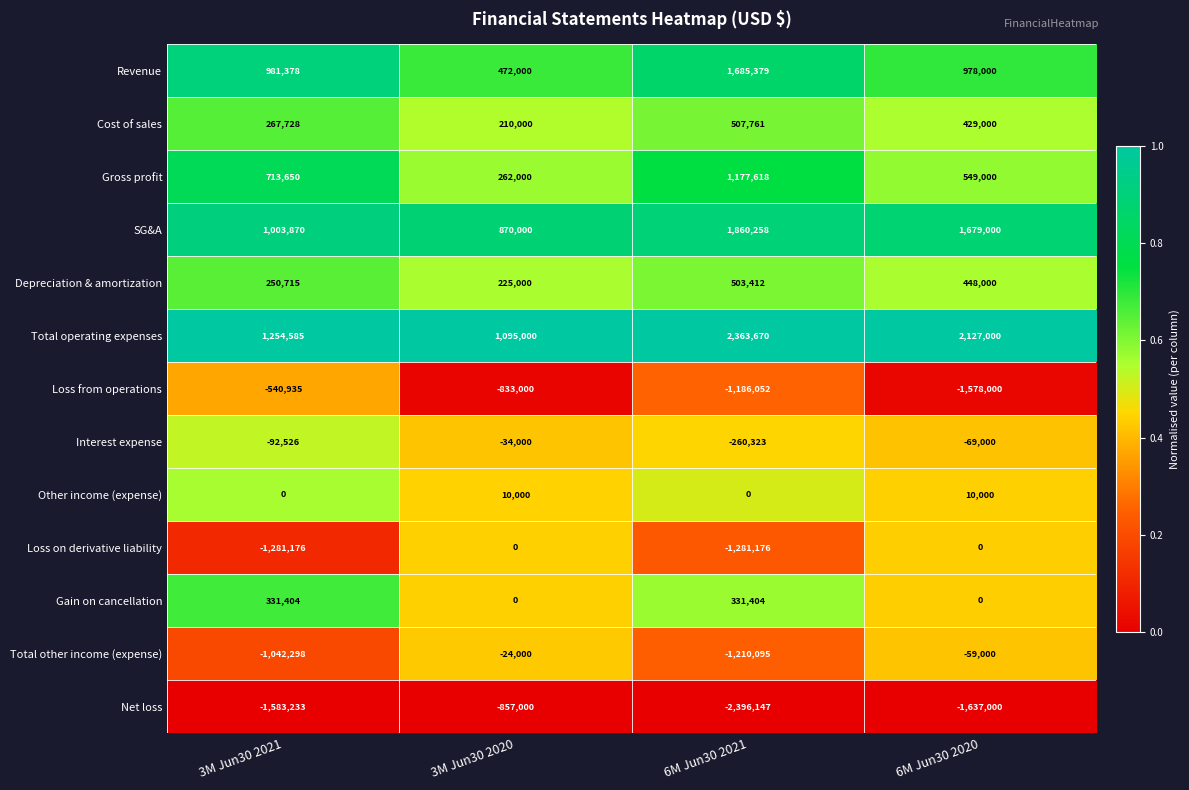

At which category is the sum across all series the highest?

6M Jun30 2020